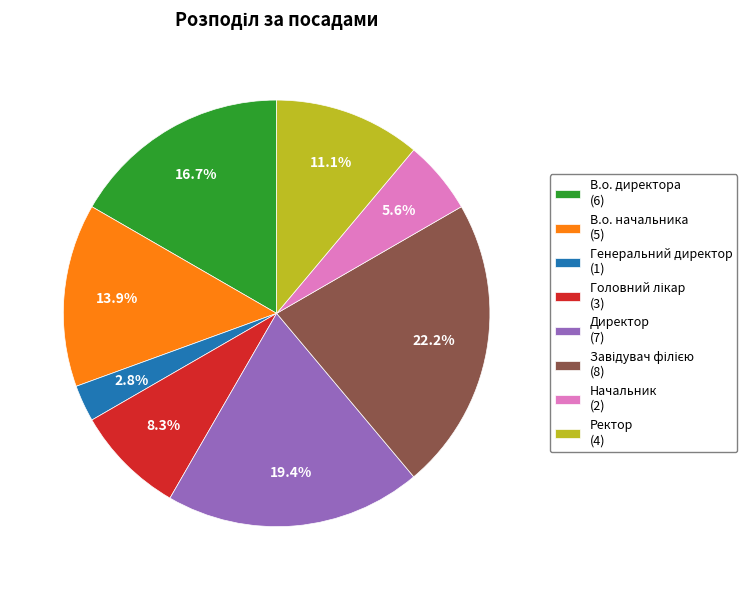

What percentage do Генеральний директор (1) and Ректор (4) together represent?

13.9%